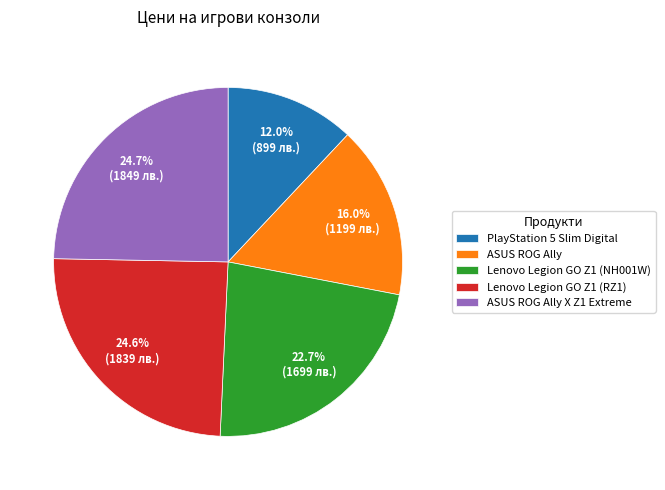

Does any single category account for the majority?

No